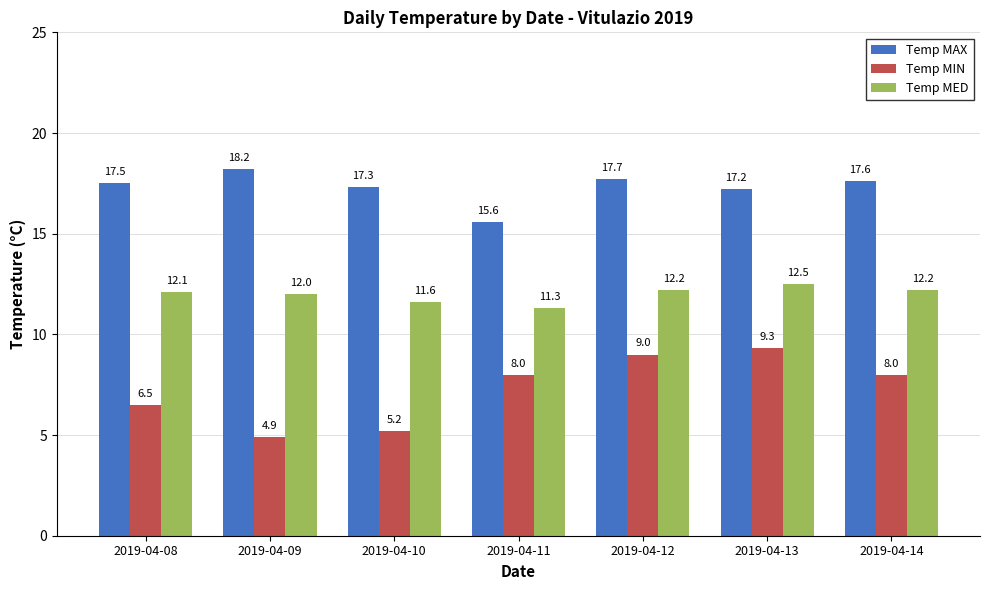

What value does the Temp MIN series have at 2019-04-11?

8.0